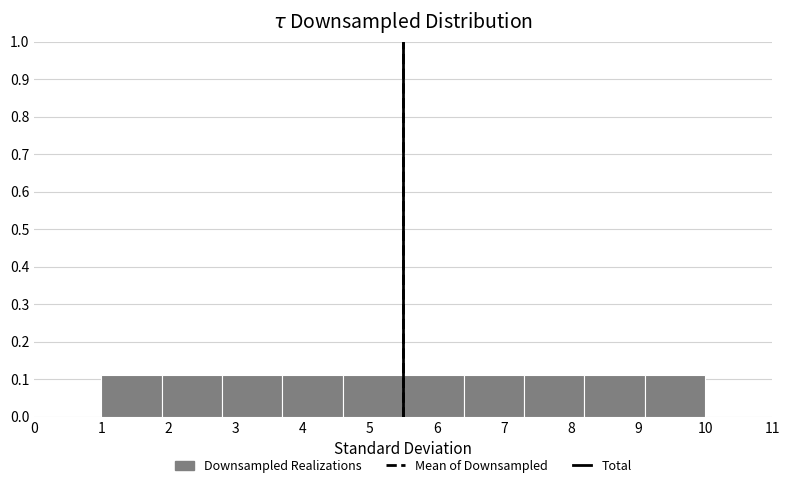

Reading left to right, list every bar in this chart as the range it spans on the x-axis followed by its height. The values are not printed on the chart, so give them approximately, as read against the axis.

1.0 to 1.9: 0.11
1.9 to 2.8: 0.11
2.8 to 3.7: 0.11
3.7 to 4.6: 0.11
4.6 to 5.5: 0.11
5.5 to 6.4: 0.11
6.4 to 7.3: 0.11
7.3 to 8.2: 0.11
8.2 to 9.1: 0.11
9.1 to 10.0: 0.11